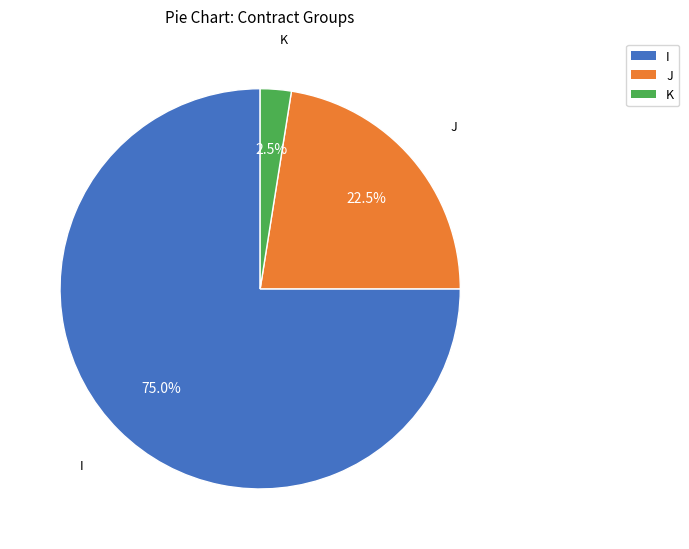

How much of the chart is everything except K?

97.5%